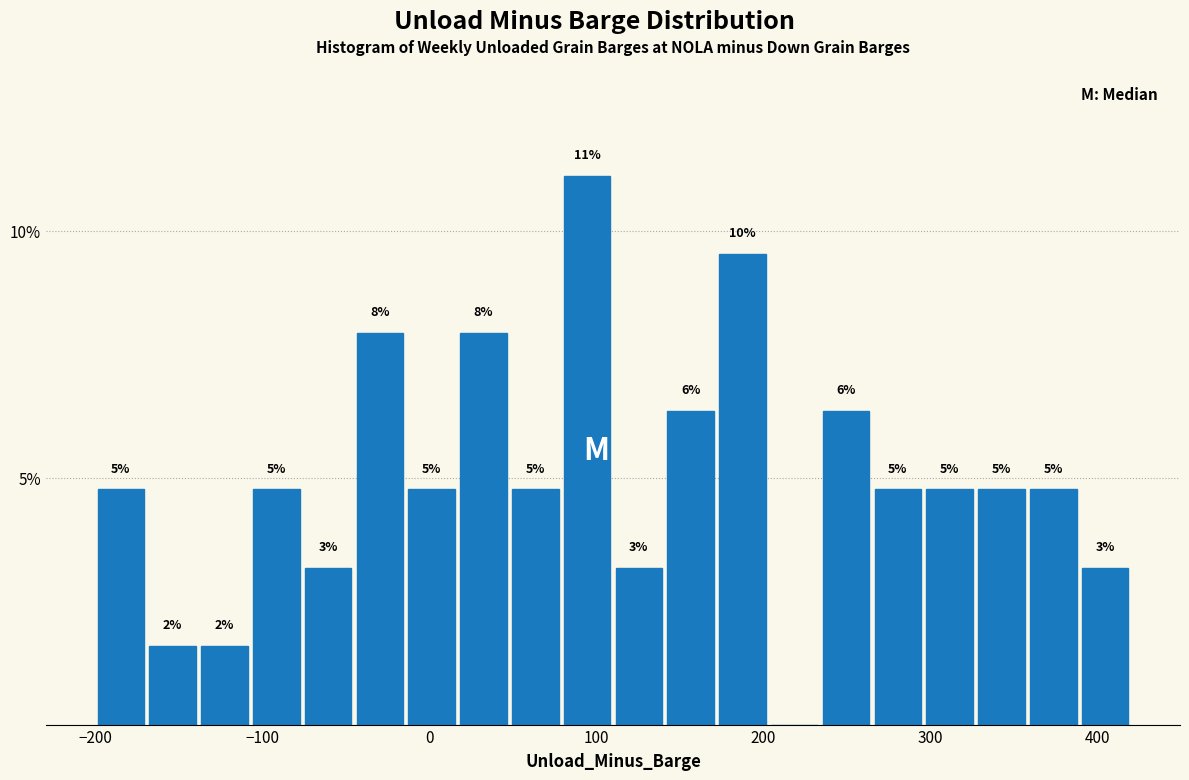

Around what value on the x-axis is the tallest bar? Give the approximate position of its centre, as read against the axis.

90